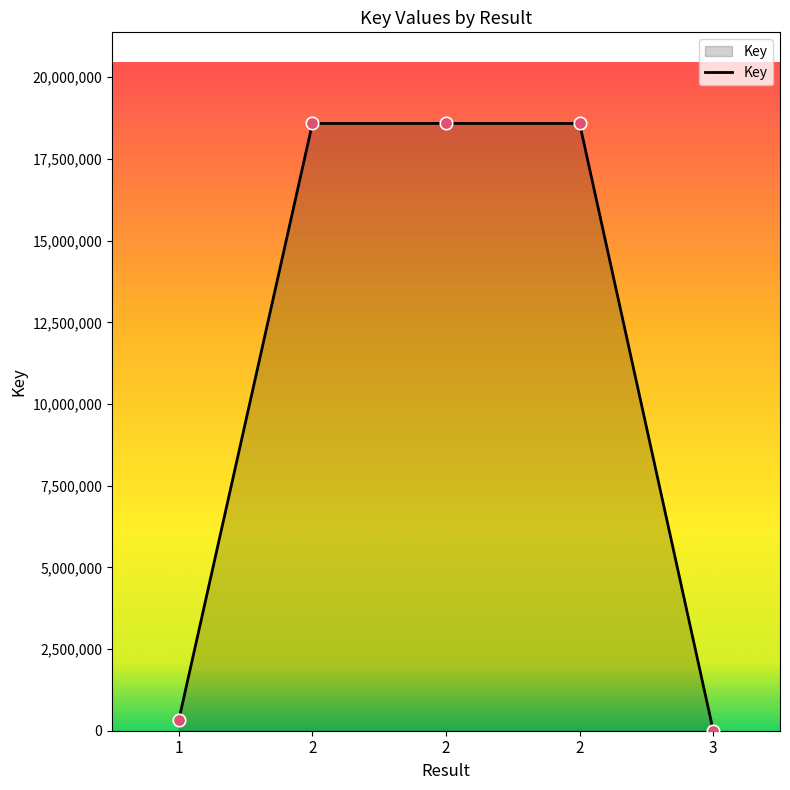

How many lines are shown in the chart?

1